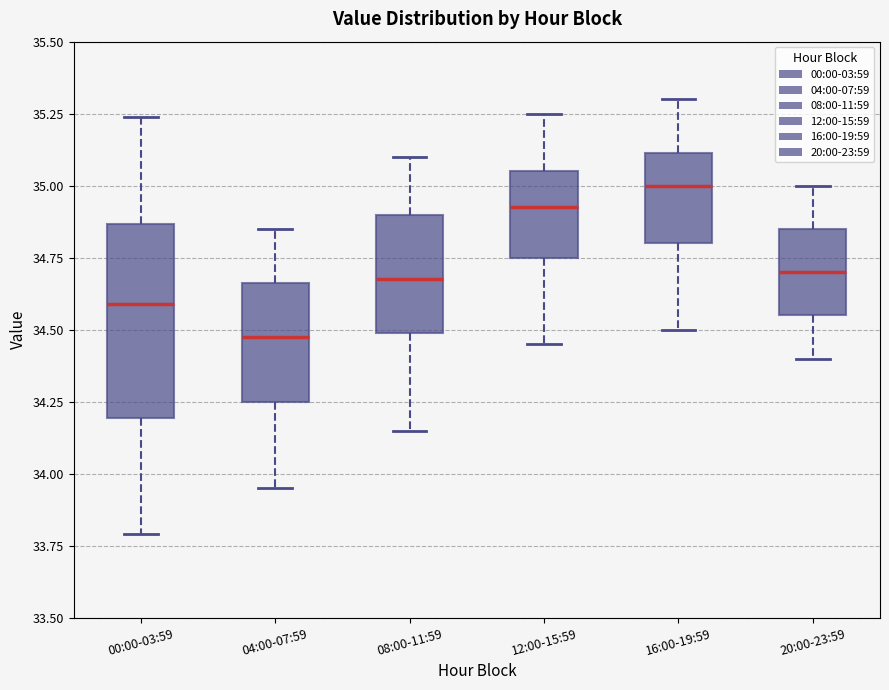

Reading left to right, transcribe this box plot: for each box, give where its median line is, the range the box spans, and where its two whiskers end, as read against the y-axis. The values are not printed on the chart, so give them approximately, as read against the axis.

00:00-03:59: median 34.60, box 34.20 to 34.85, whiskers 33.80 to 35.25
04:00-07:59: median 34.50, box 34.25 to 34.65, whiskers 33.95 to 34.85
08:00-11:59: median 34.70, box 34.50 to 34.90, whiskers 34.15 to 35.10
12:00-15:59: median 34.95, box 34.75 to 35.05, whiskers 34.45 to 35.25
16:00-19:59: median 35.00, box 34.80 to 35.10, whiskers 34.50 to 35.30
20:00-23:59: median 34.70, box 34.55 to 34.85, whiskers 34.40 to 35.00